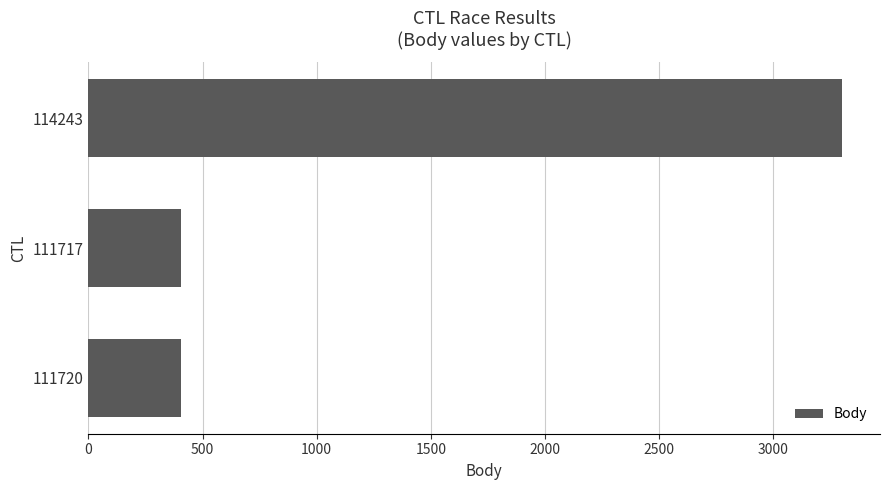

Which has a higher value, 111717 or 114243?

114243